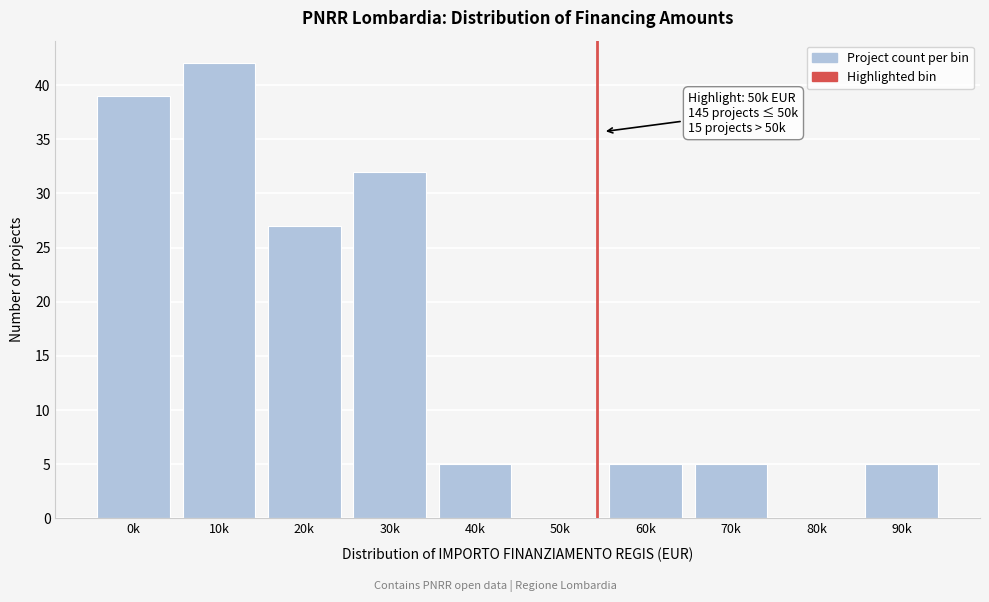

Reading left to right, what are all the values shown in this chart?

0k=39	10k=42	20k=27	30k=32	40k=5	50k=0	60k=5	70k=5	80k=0	90k=5